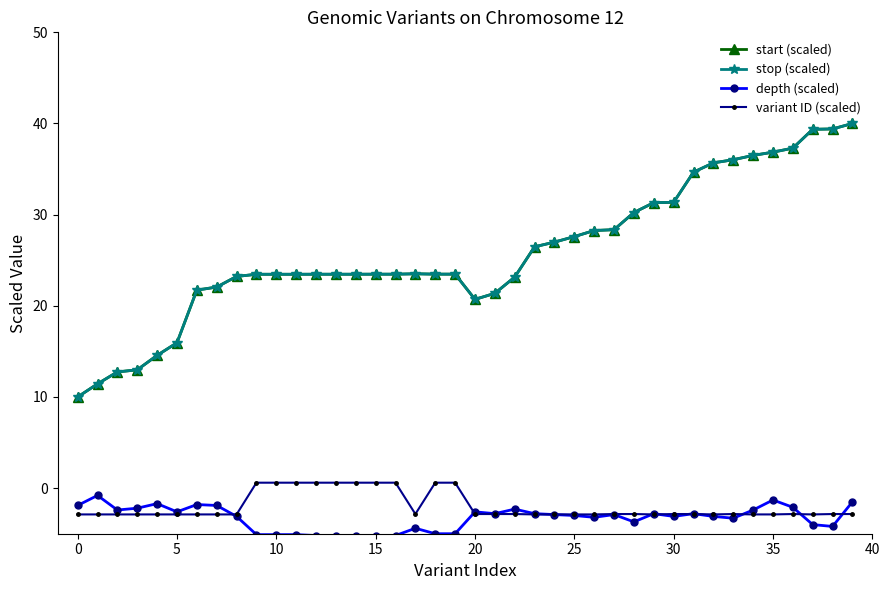

True or false: stop (scaled) has more than 0 interior local peaks.

True